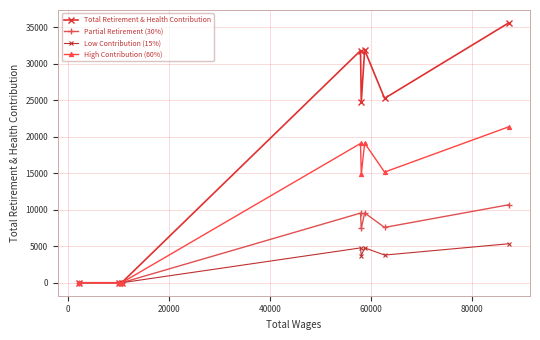

What is the sum of all Partial Retirement (30%) values?

44775.6